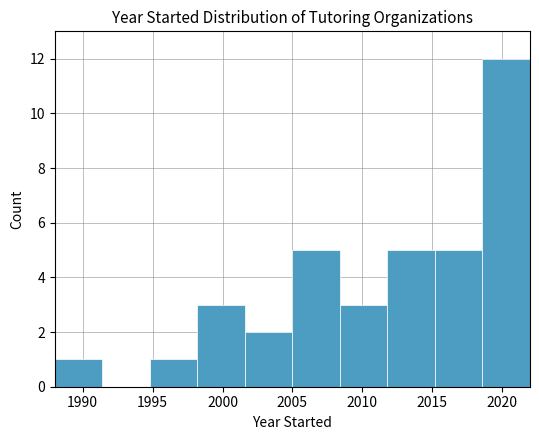

Reading left to right, list every bar in this chart as the range it spans on the x-axis followed by its height. Neither the bar edges nor the heights are printed on the chart, so give them approximately, as read against the axes.

1988.0 to 1991.4: 1
1991.4 to 1994.8: 0
1994.8 to 1998.2: 1
1998.2 to 2001.6: 3
2001.6 to 2005.0: 2
2005.0 to 2008.4: 5
2008.4 to 2011.8: 3
2011.8 to 2015.2: 5
2015.2 to 2018.6: 5
2018.6 to 2022.0: 12